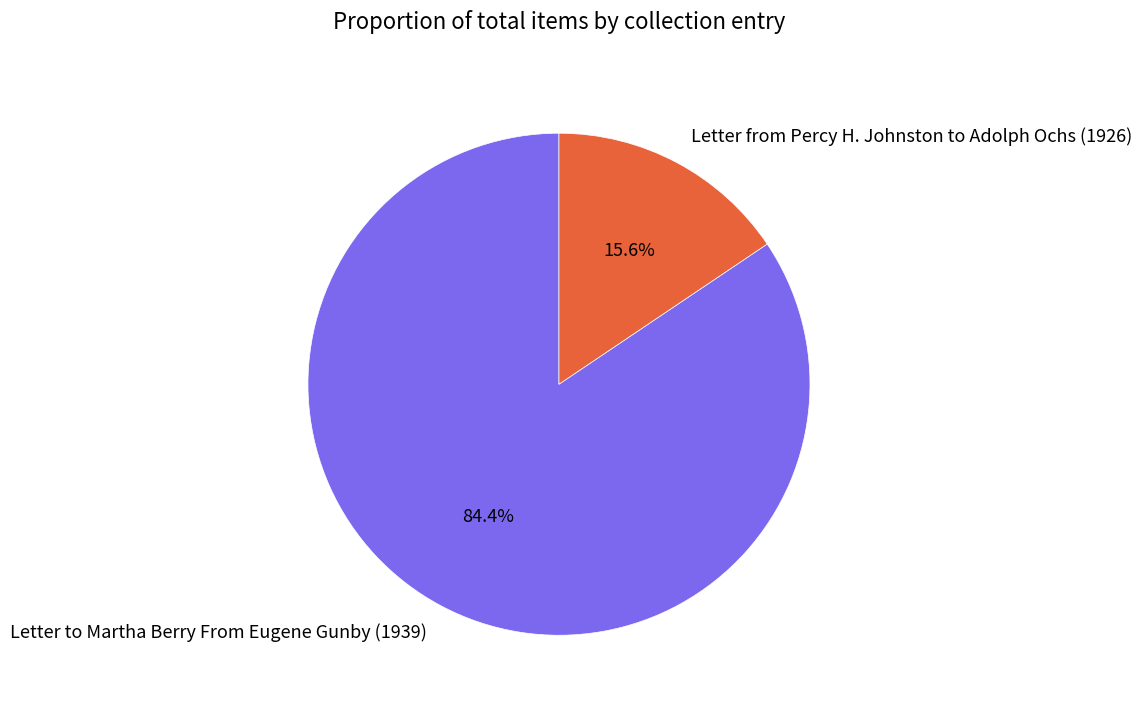

Rank the categories by value from highest to lowest.

Letter to Martha Berry From Eugene Gunby (1939), Letter from Percy H. Johnston to Adolph Ochs (1926)